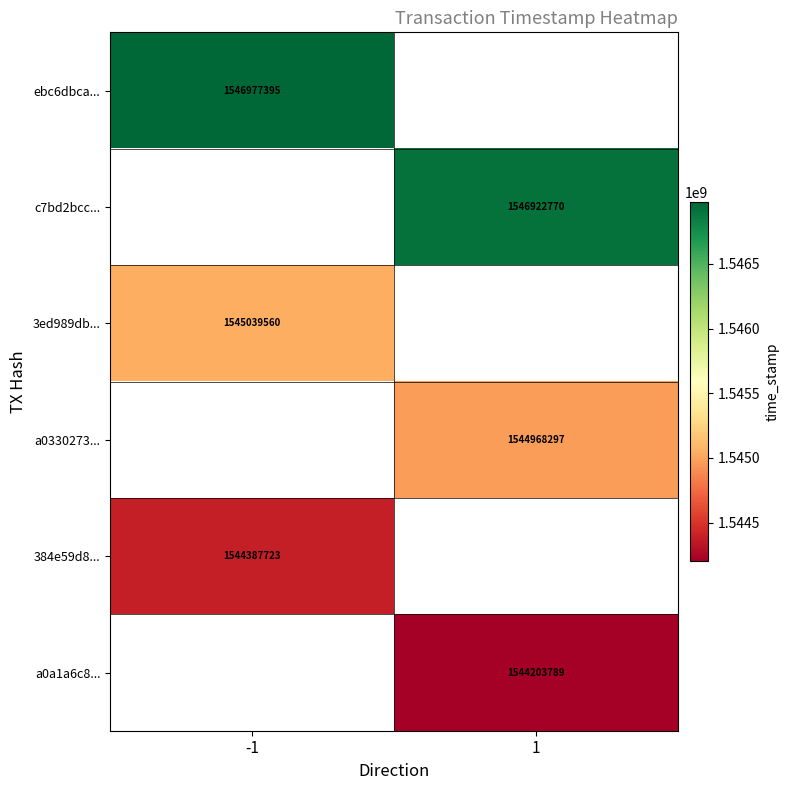

The 3ed989db... series shows 1545039560 at -1. True or false?

True